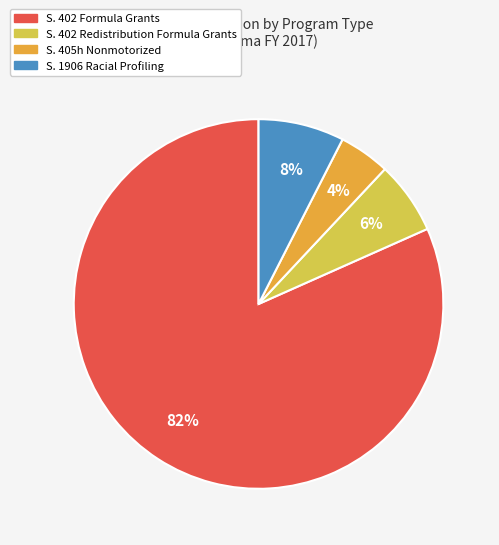

Is there any slice that represents more than half of the pie?

Yes